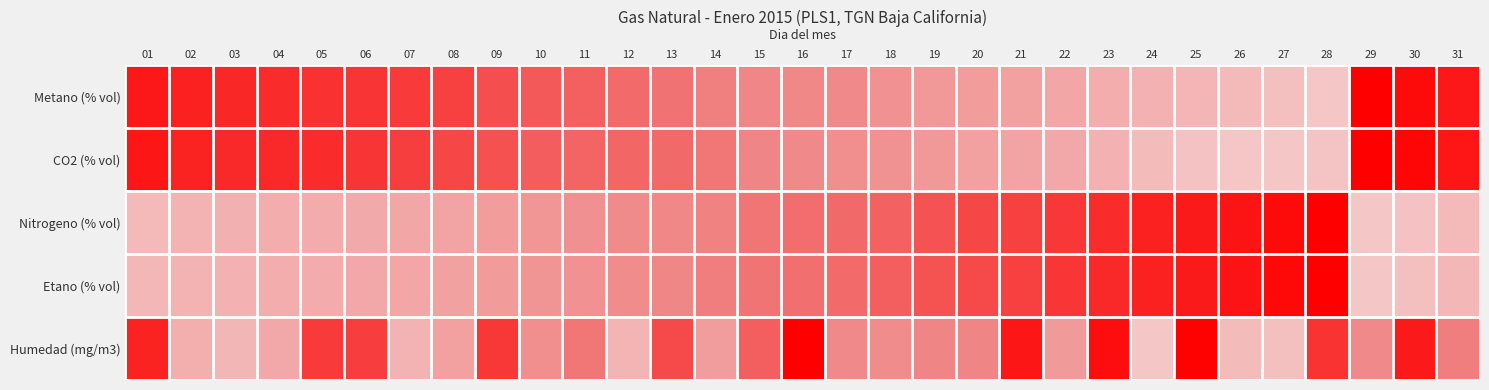

Between 13 and 29, which is larger?

29